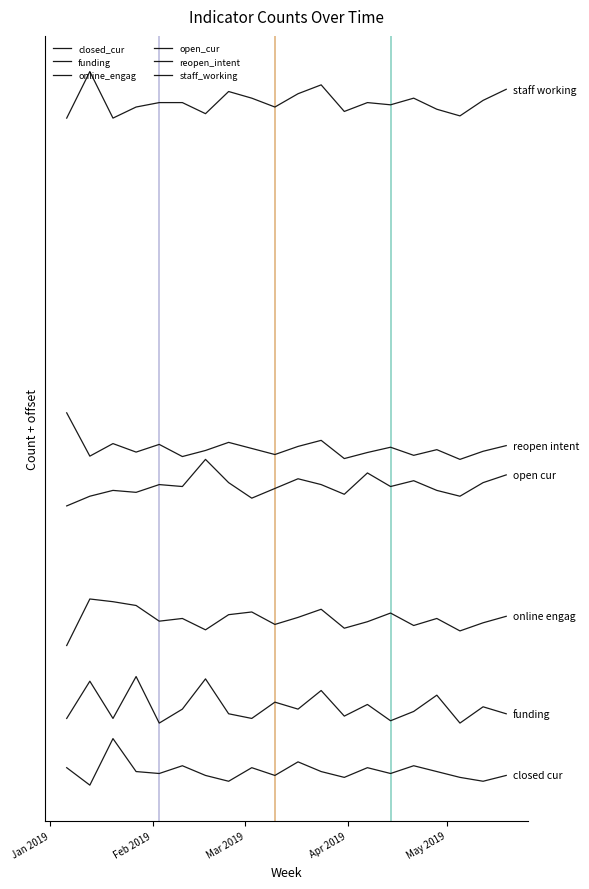

List the series in order of their peak value, highest first.

staff_working, reopen_intent, open_cur, online_engag, funding, closed_cur